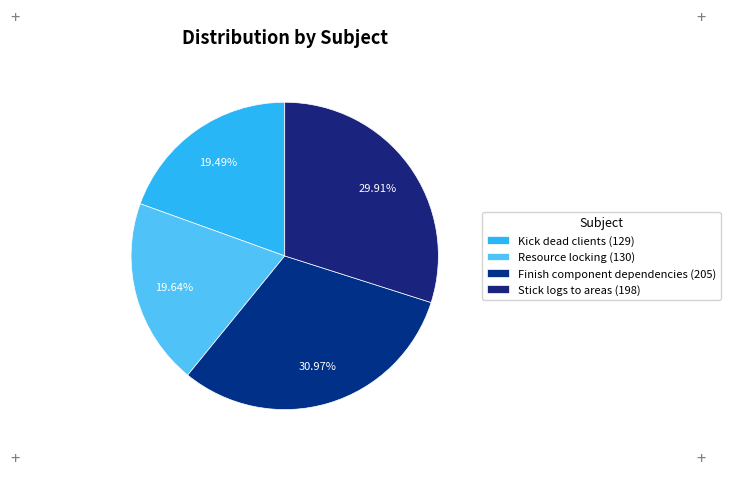

To the nearest percent, what is the combined percentage of Resource locking and Kick dead clients?

39%